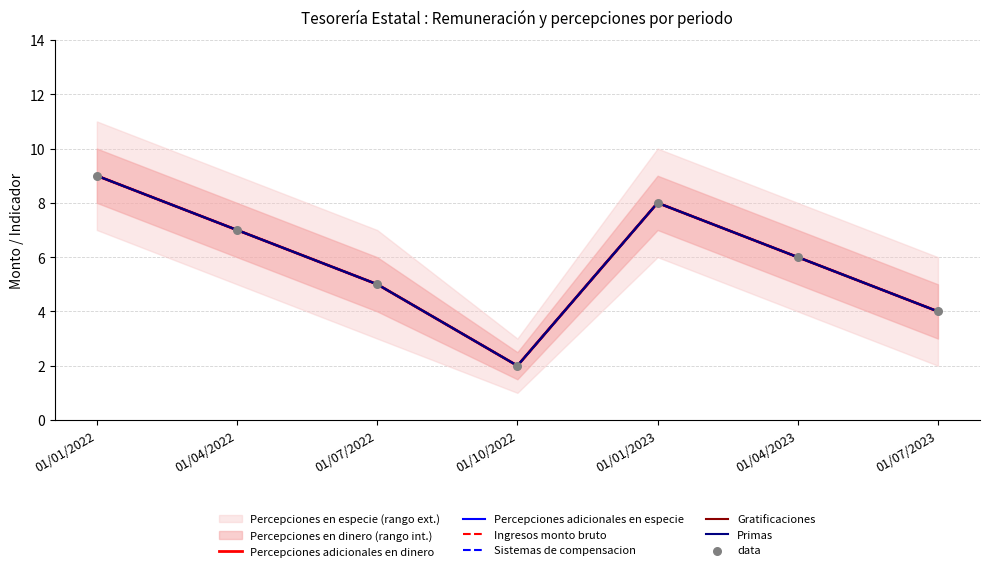

What are all the series names shown in the legend?

Percepciones adicionales en dinero, Percepciones adicionales en especie, Ingresos monto bruto, Sistemas de compensacion, Gratificaciones, Primas